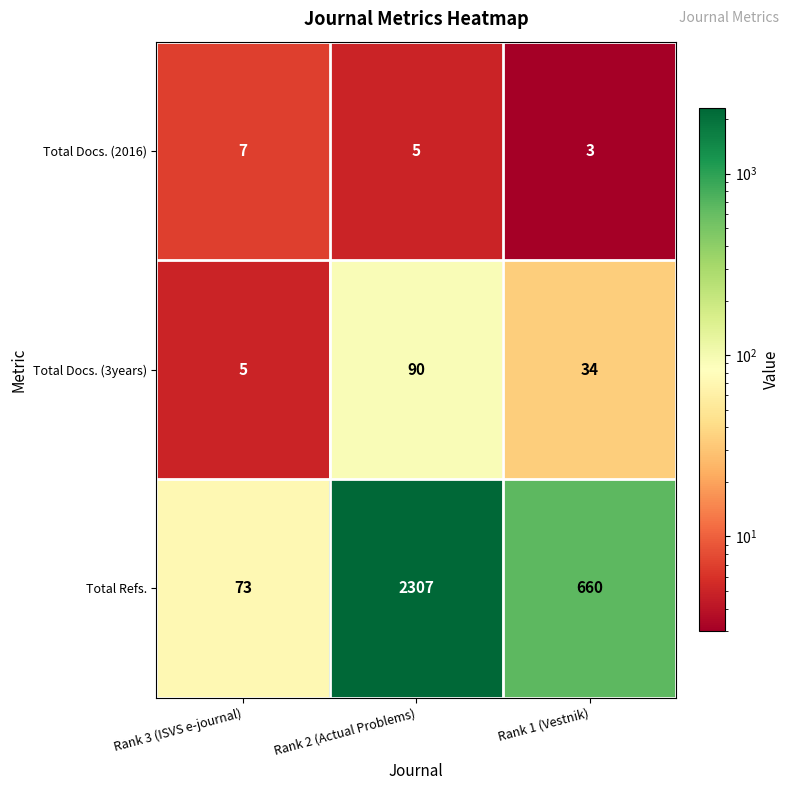

Reading left to right, transcribe all the data shown in this chart.

Total Docs. (2016): 7	5	3
Total Docs. (3years): 5	90	34
Total Refs.: 73	2307	660